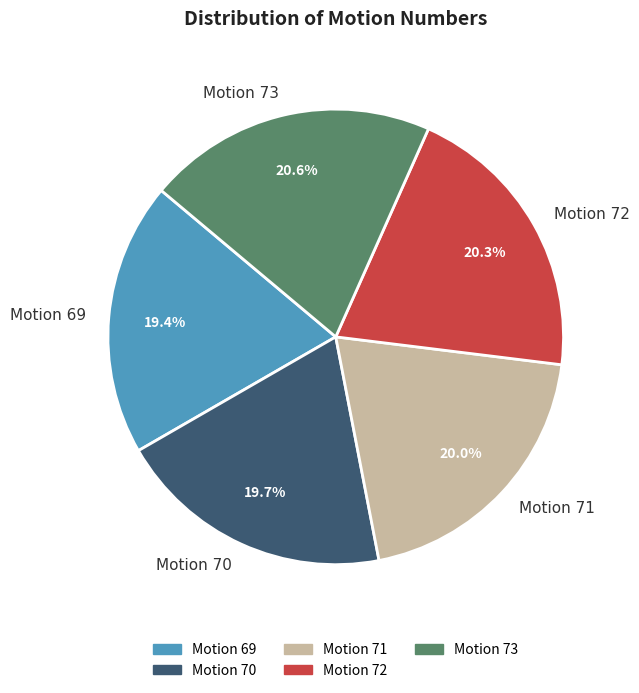

Count the number of slices in the pie.

5